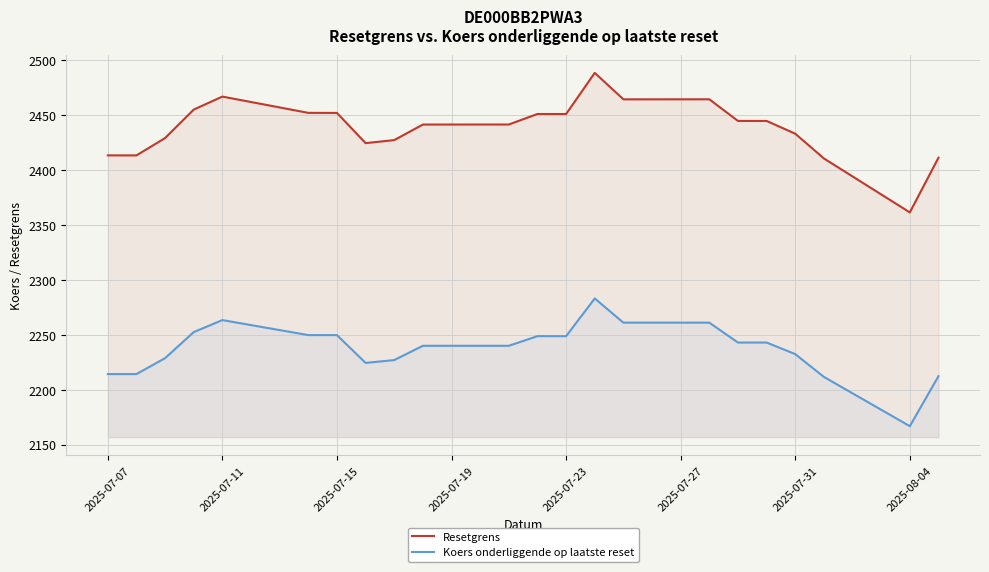

How many lines are shown in the chart?

2